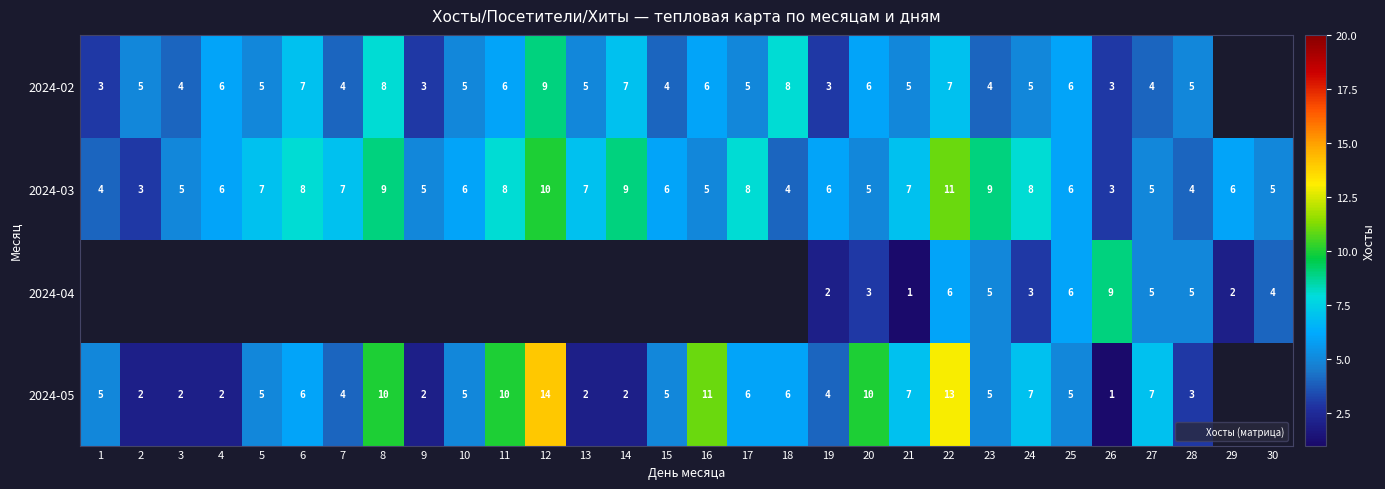

Which label corresponds to the smallest value in the chart?

21